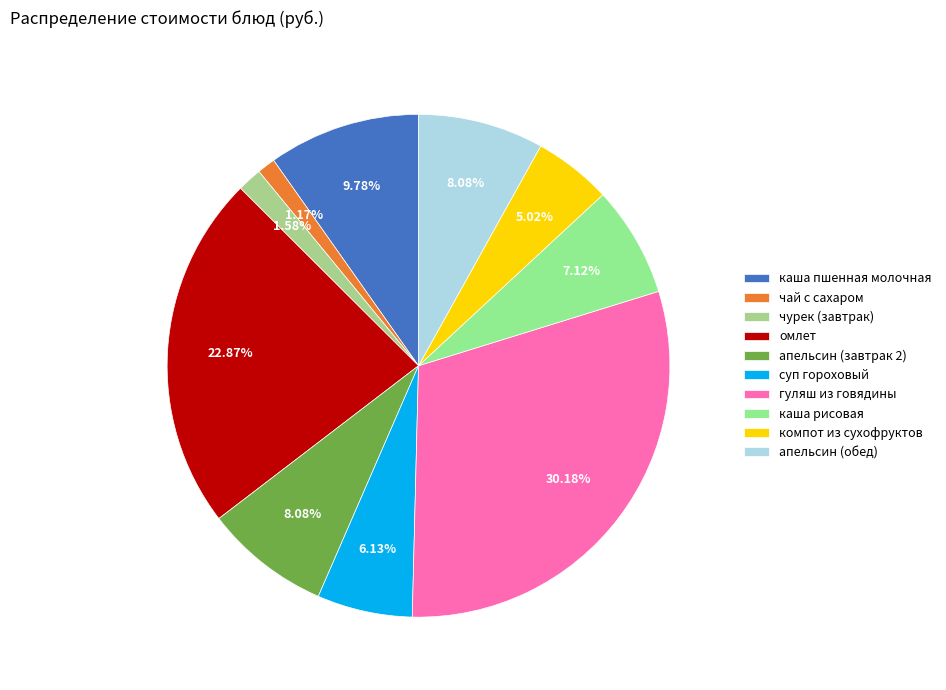

To the nearest percent, what percentage of the pie is каша рисовая?

7%